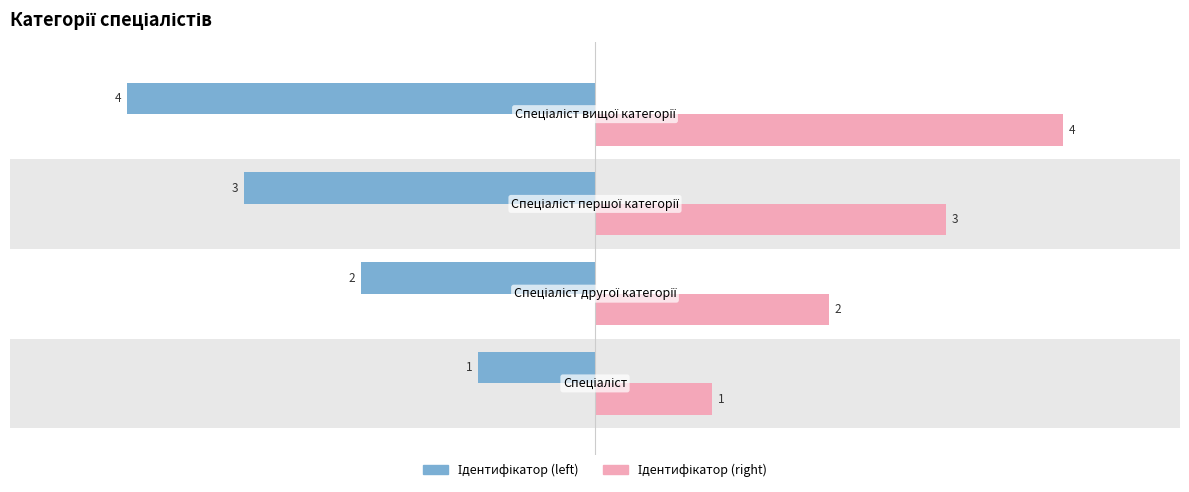

At how many categories does at least one series exceed -3?

4